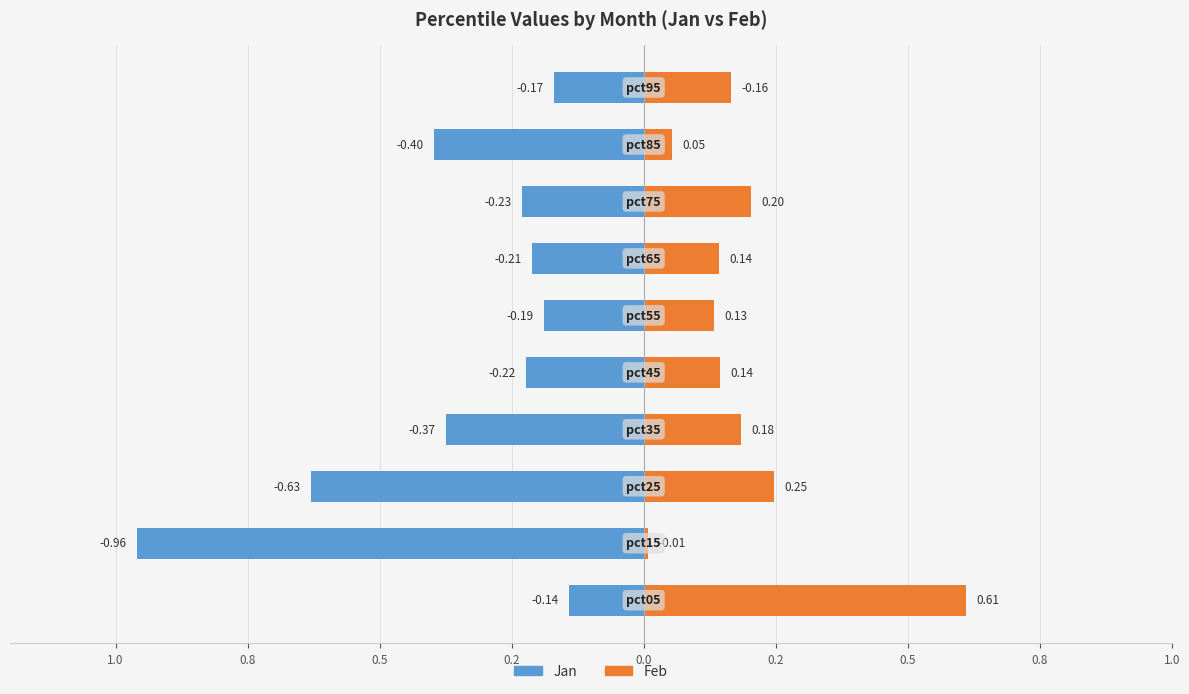

Reading right to left, transcribe all the data shown in this chart.

Jan: -0.2	-0.4	-0.2	-0.2	-0.2	-0.2	-0.4	-0.6	-1.0	-0.1
Feb: 0.2	0.1	0.2	0.1	0.1	0.1	0.2	0.2	0.0	0.6